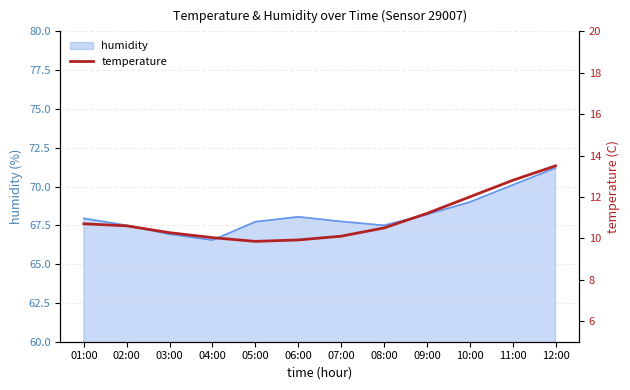

What is the change in value from 01:00 to 09:00?

+0.5